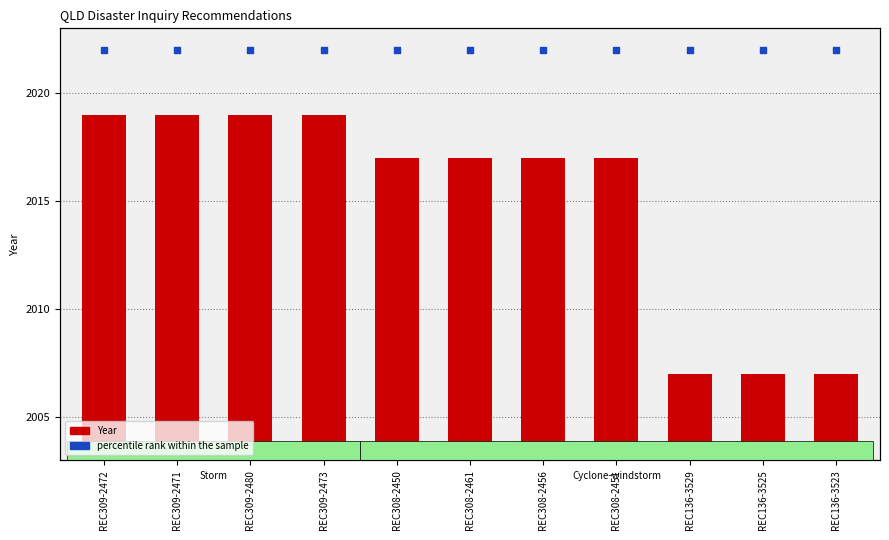

Which series has the largest Y range (max minus min)?

Year